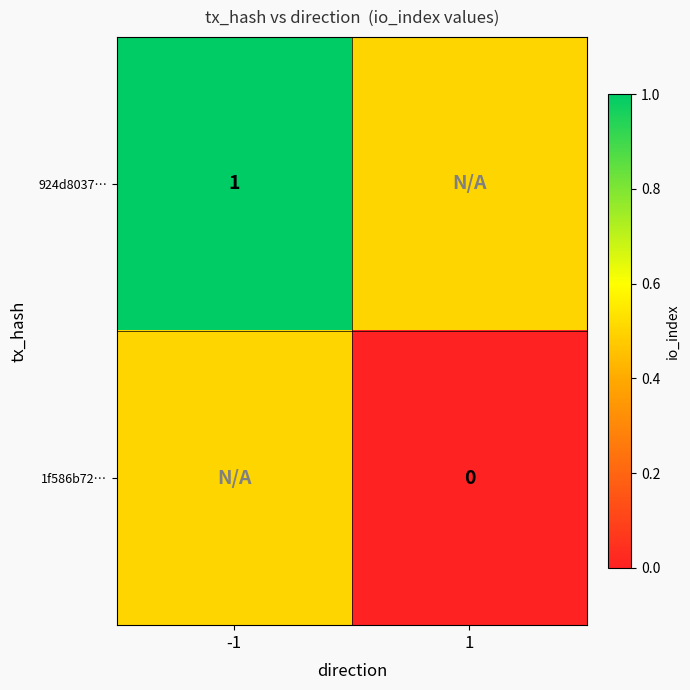

True or false: 924d8037… has a value of 1.5 at -1.

False